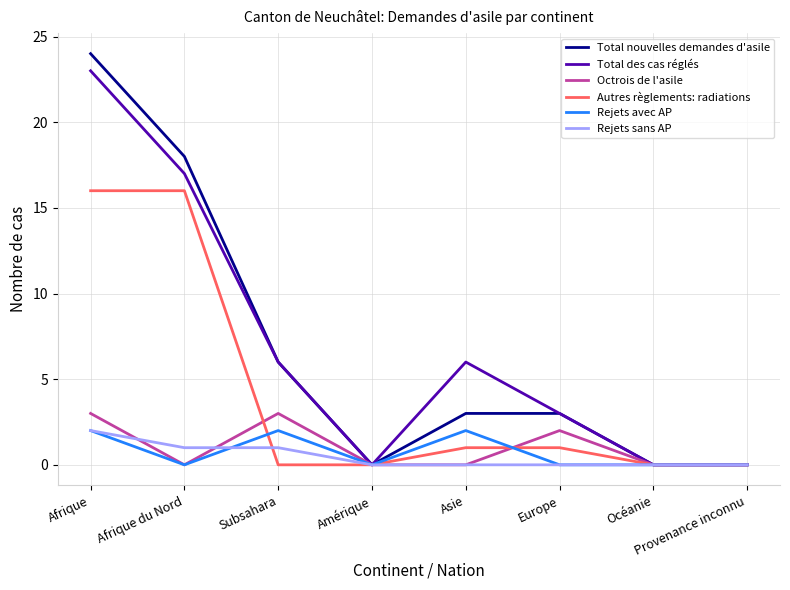

Reading left to right, transcribe all the data shown in this chart.

Total nouvelles demandes d'asile: 24	18	6	0	3	3	0	0
Total des cas réglés: 23	17	6	0	6	3	0	0
Octrois de l'asile: 3	0	3	0	0	2	0	0
Autres règlements: radiations: 16	16	0	0	1	1	0	0
Rejets avec AP: 2	0	2	0	2	0	0	0
Rejets sans AP: 2	1	1	0	0	0	0	0